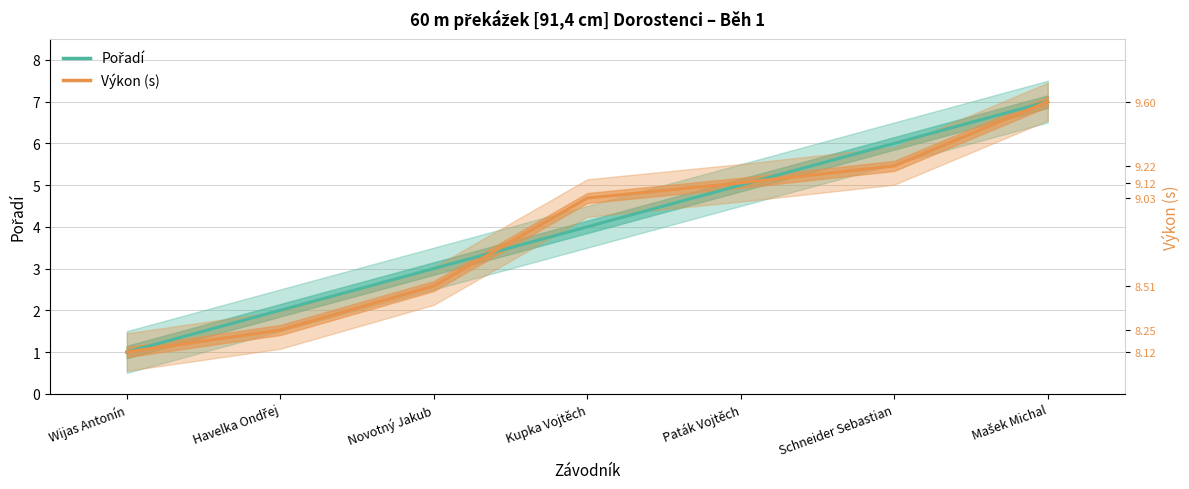

Between Paták Vojtěch and Schneider Sebastian, which series saw the biggest shift?

Pořadí